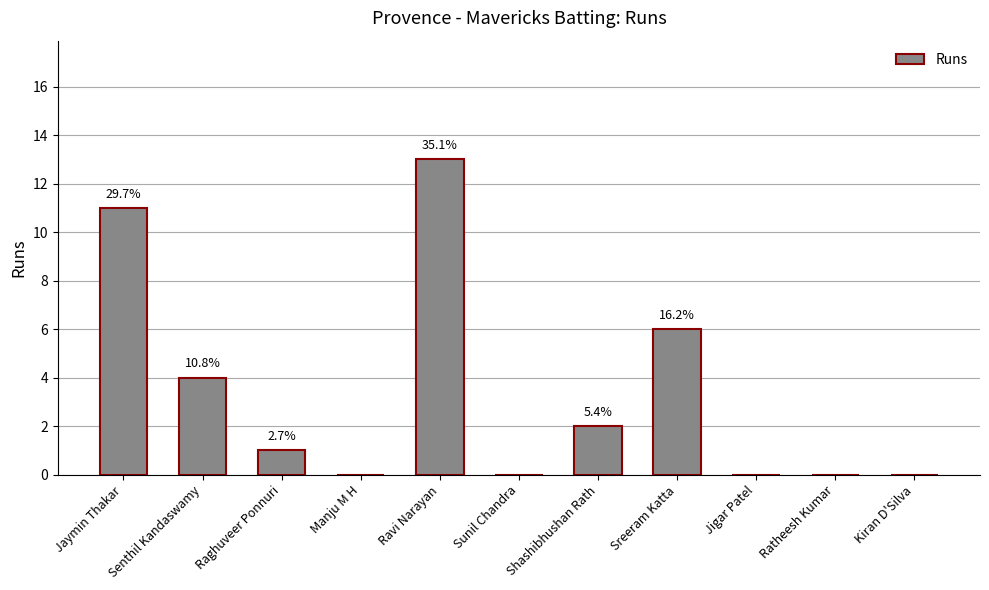

Reading left to right, what are all the values shown in this chart?

11	4	1	0	13	0	2	6	0	0	0